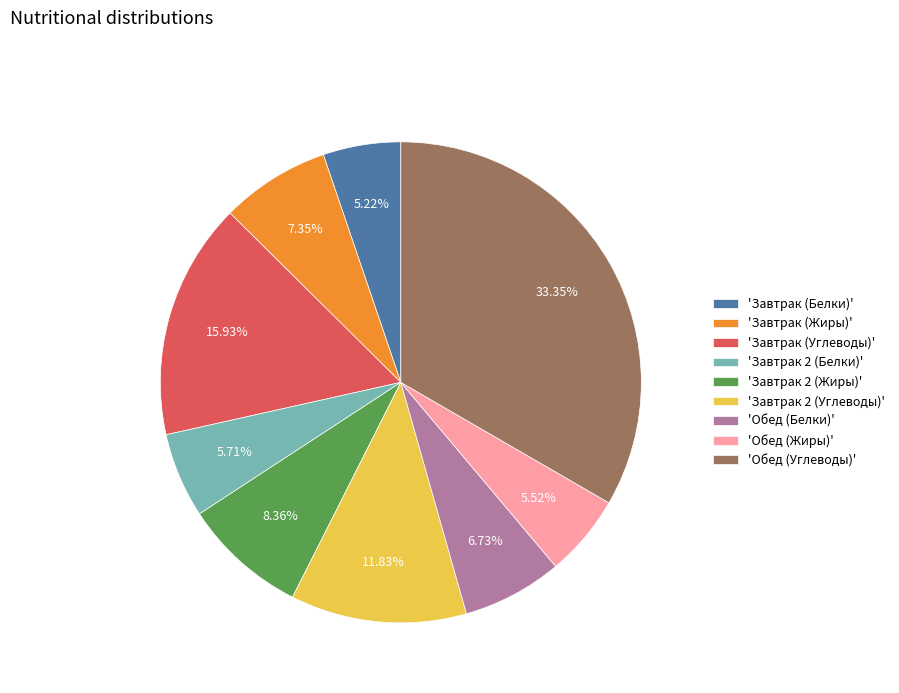

Do 'Обед (Жиры)' and 'Завтрак (Углеводы)' together represent more than half of the pie?

No